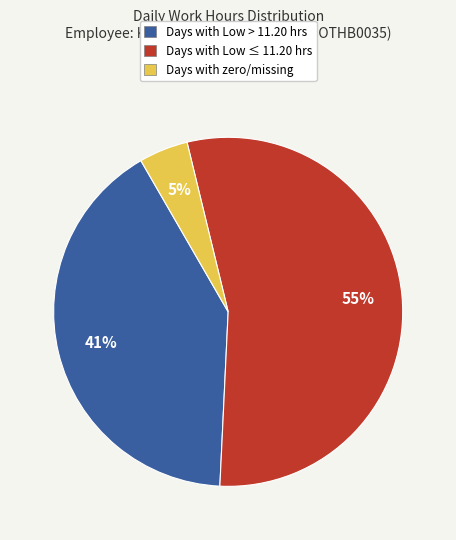

To the nearest percent, what is the difference between the largest and smallest slice percentages?

50%